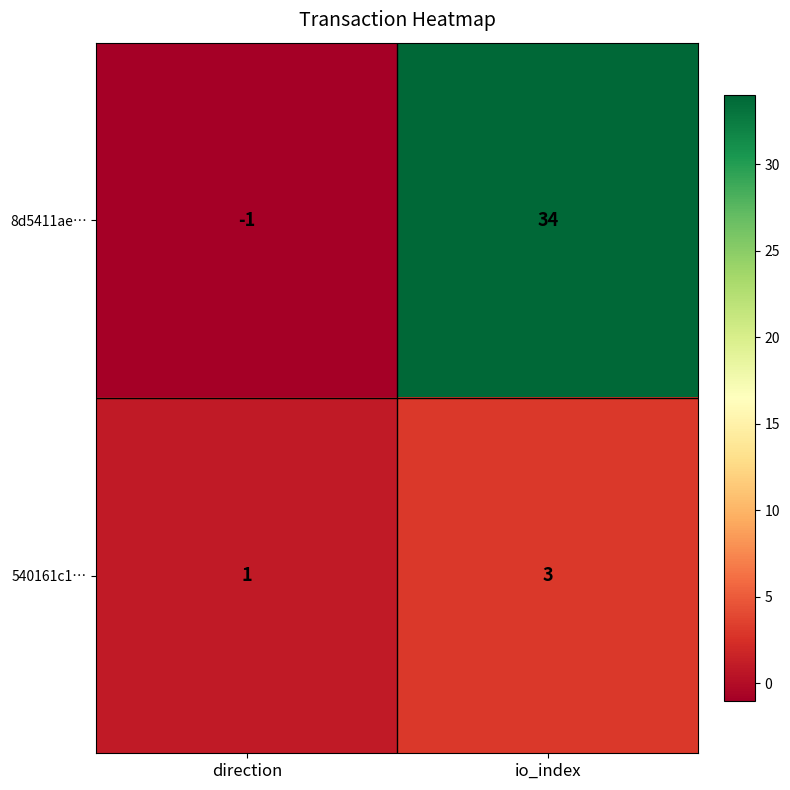

Reading left to right, extract all data points from this chart.

8d5411ae…: -1	34
540161c1…: 1	3